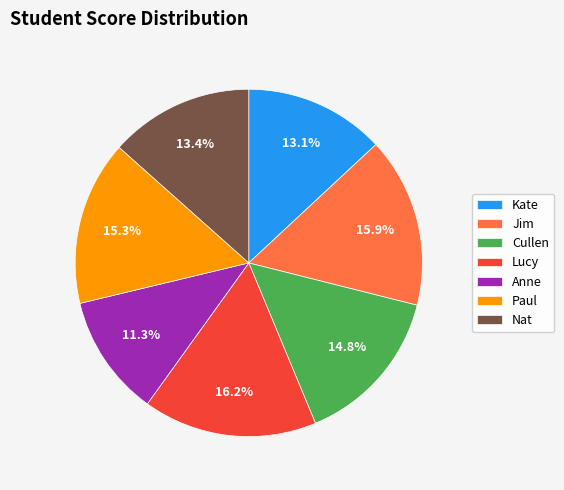

The Lucy slice represents 2% of the pie. True or false?

False